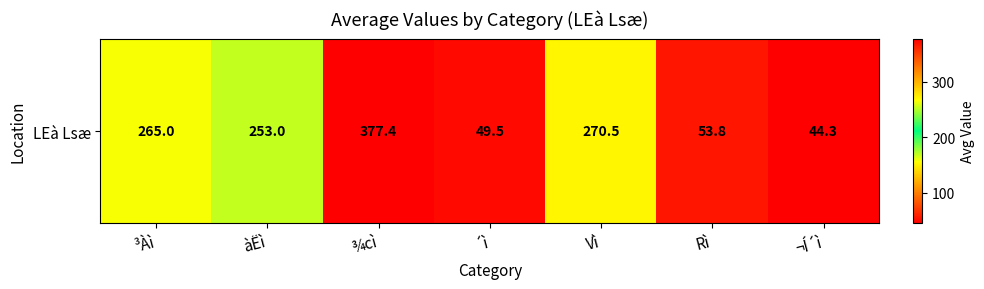

Approximately how many times larger is the value at ¬Í´ì compared to ³Àì?

0.2